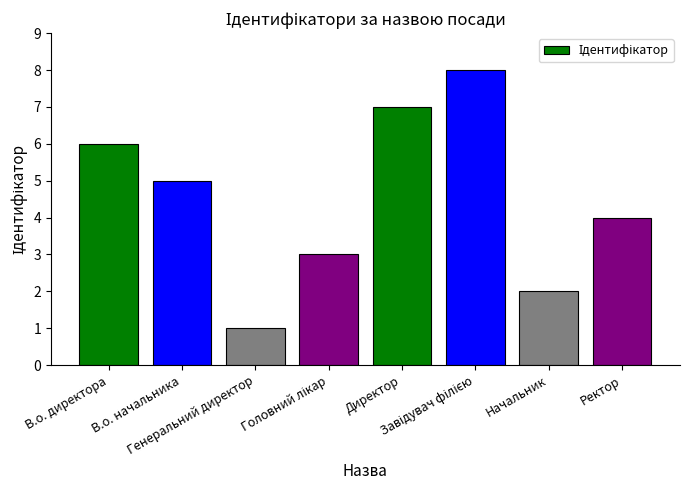

How many values are below 5?

4